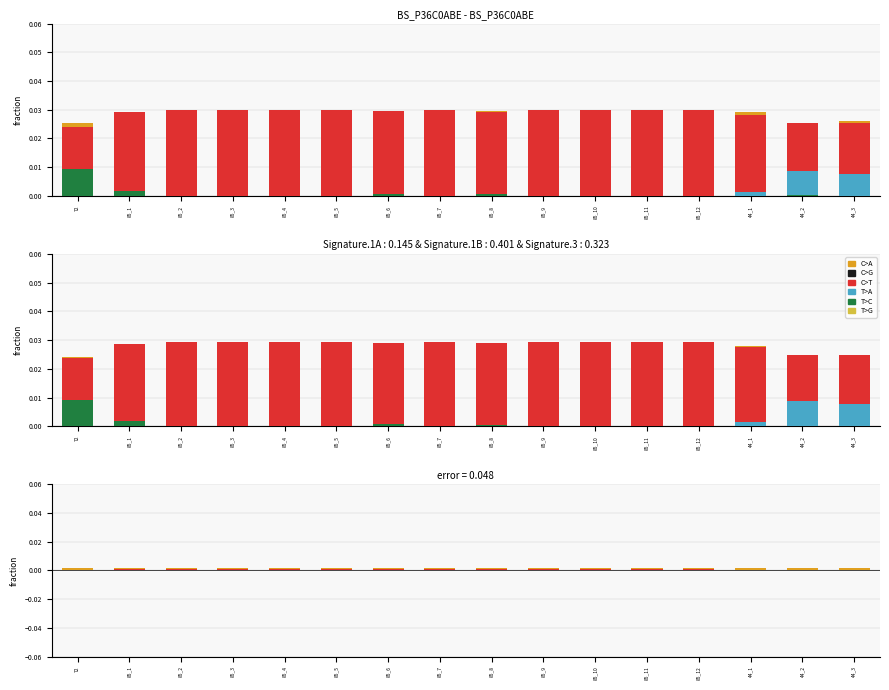

The value of T>C at 85_2 is 0.0. True or false?

True